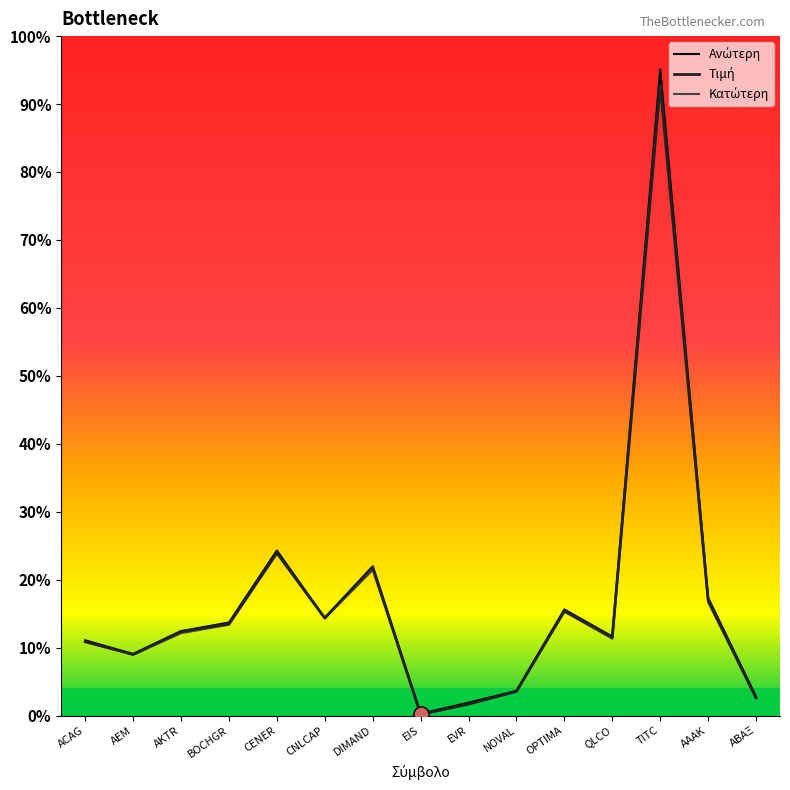

Is the value of Τιμή at BOCHGR greater than the value of Ανώτερη at EIS?

Yes